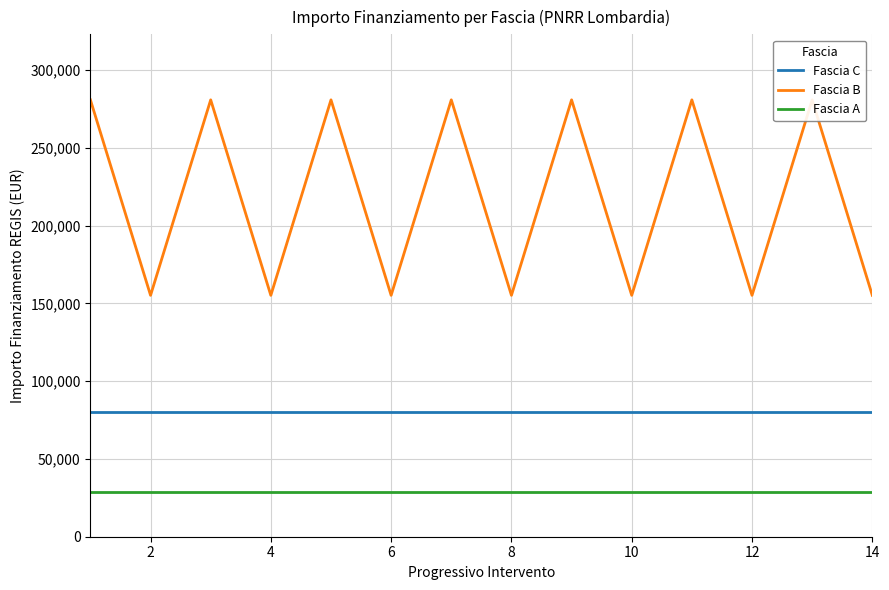

Rank the series by their average value, from lowest to highest.

Fascia A, Fascia C, Fascia B